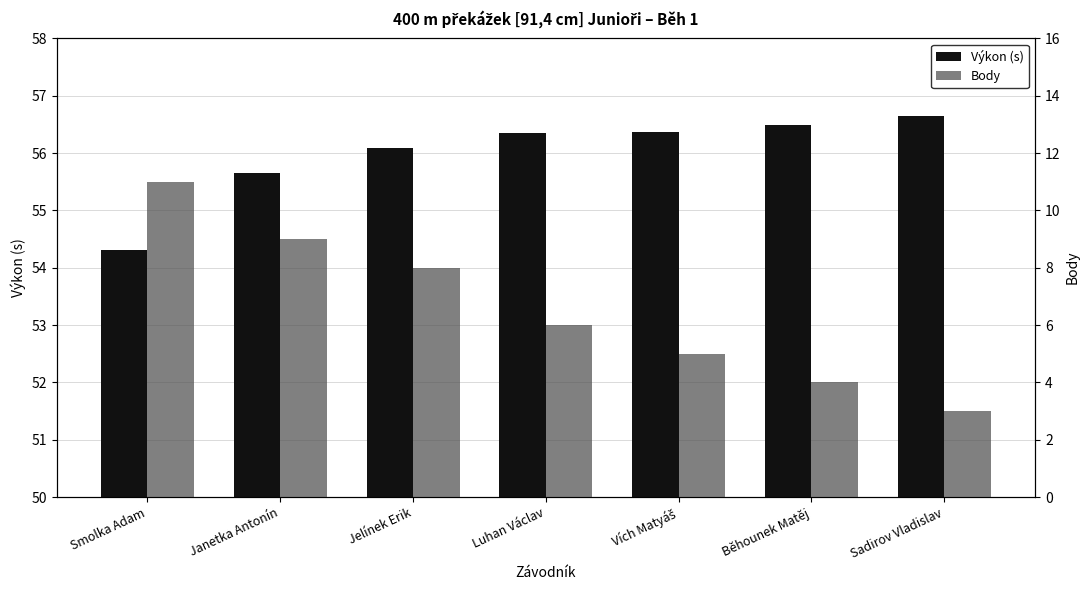

What is the total value across all series at Jelínek Erik?

64.1